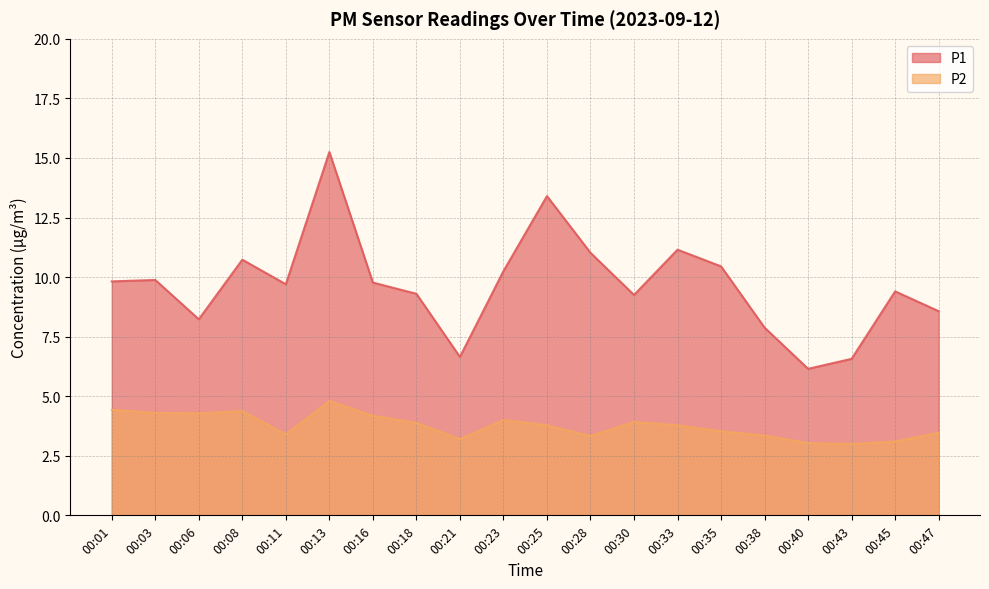

At which label does P1 first exceed 9?

00:01